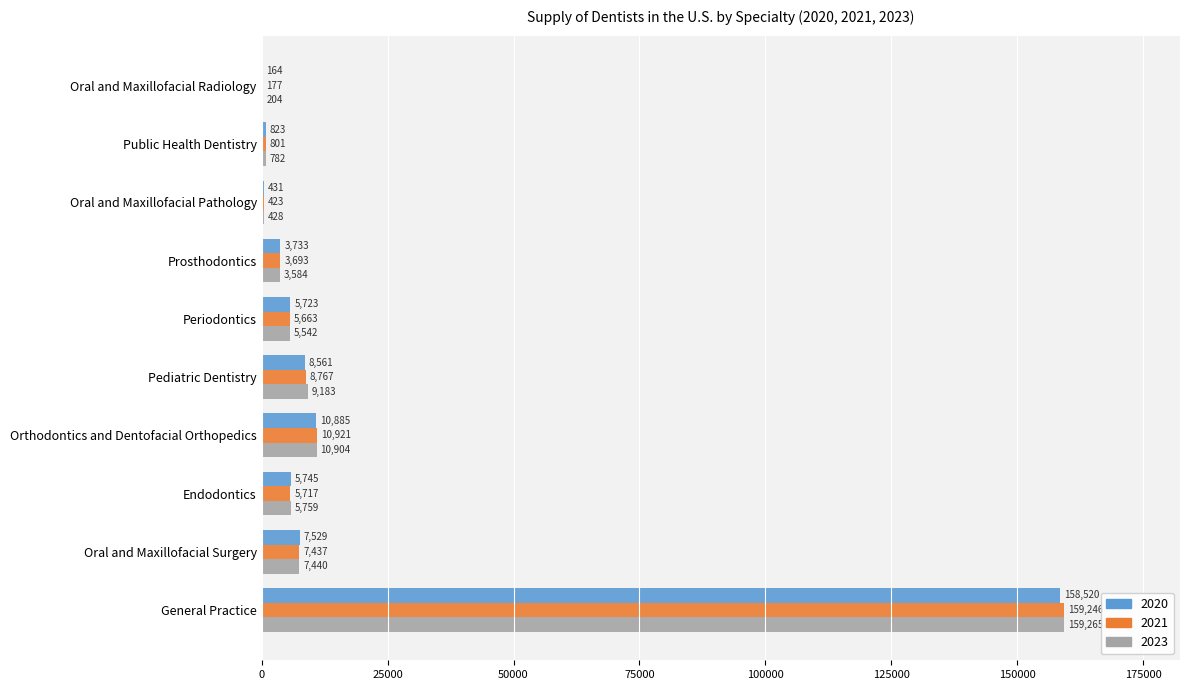

Is it true that 2023 equals 5759 at Endodontics?

True